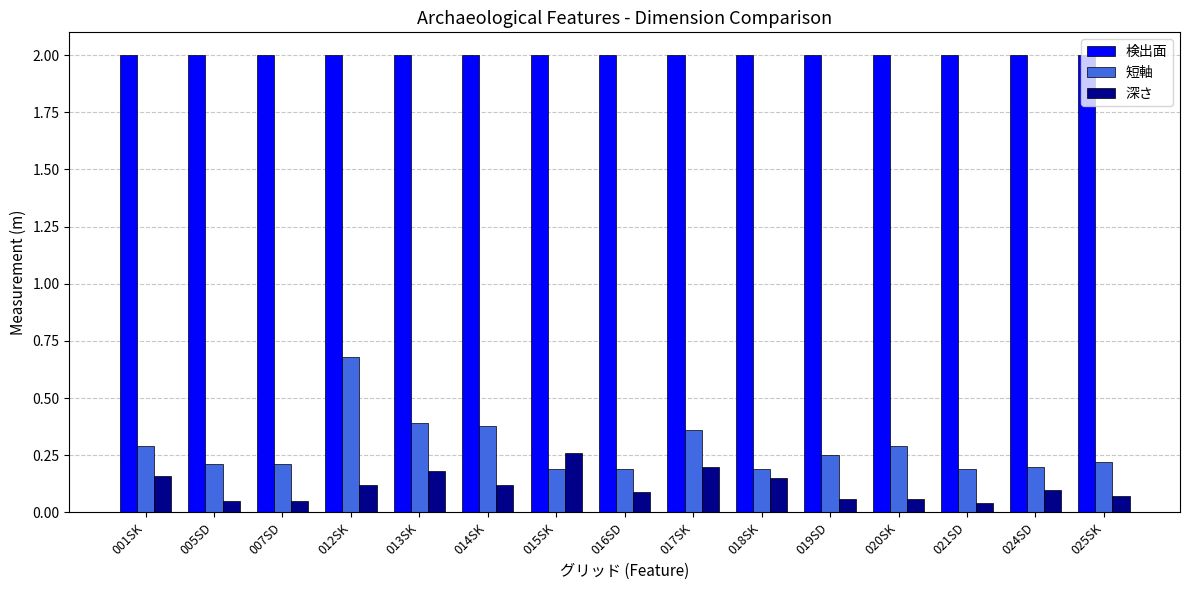

What is the label of the 9th bar from the left?

017SK